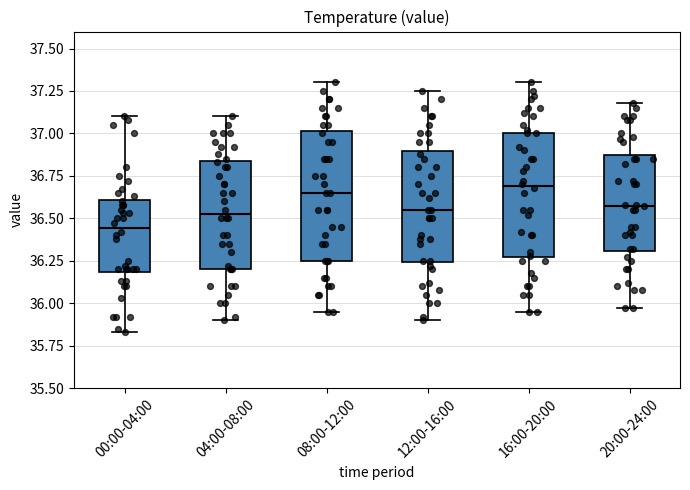

Where does the median line of the box for 20:00-24:00 sit on the y-axis? The values are not printed on the chart, so give them approximately, as read against the axis.

36.60